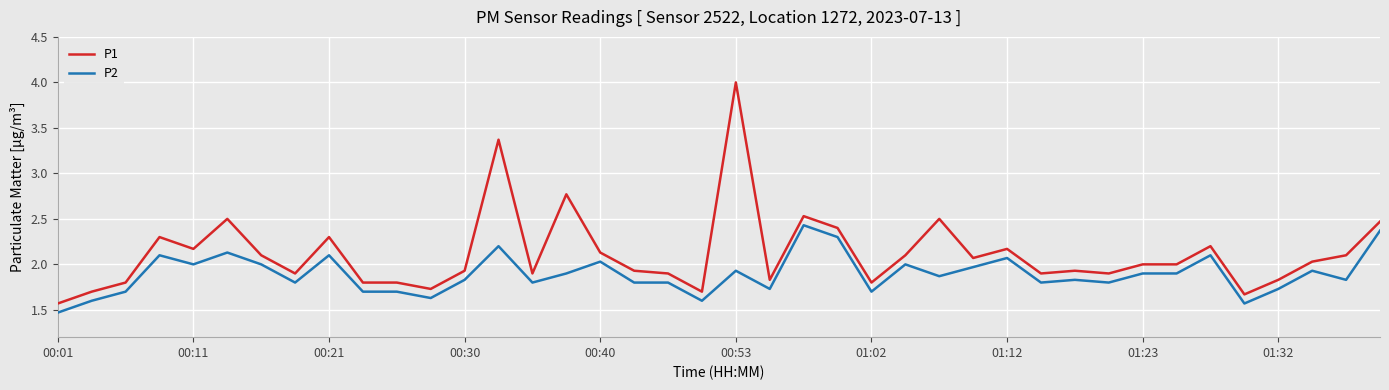

Which series has the widest spread of values?

P1